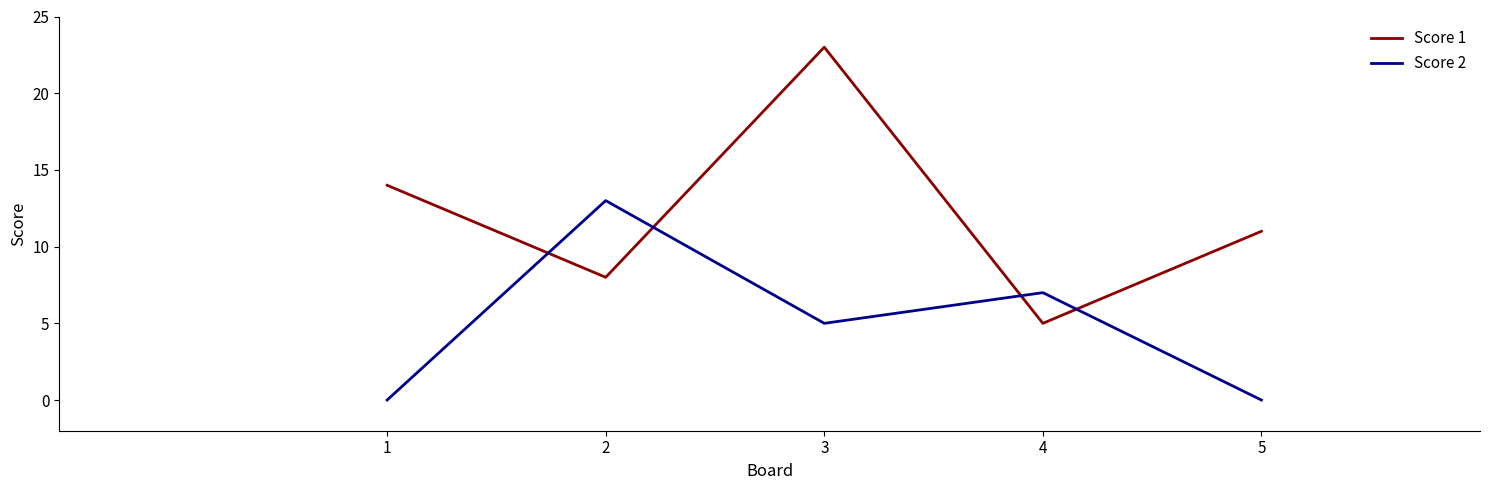

Does the chart display data point markers on the line(s)?

No